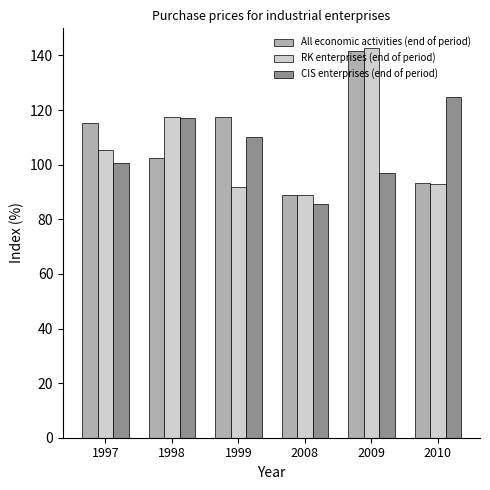

Count the number of data series in this chart.

3